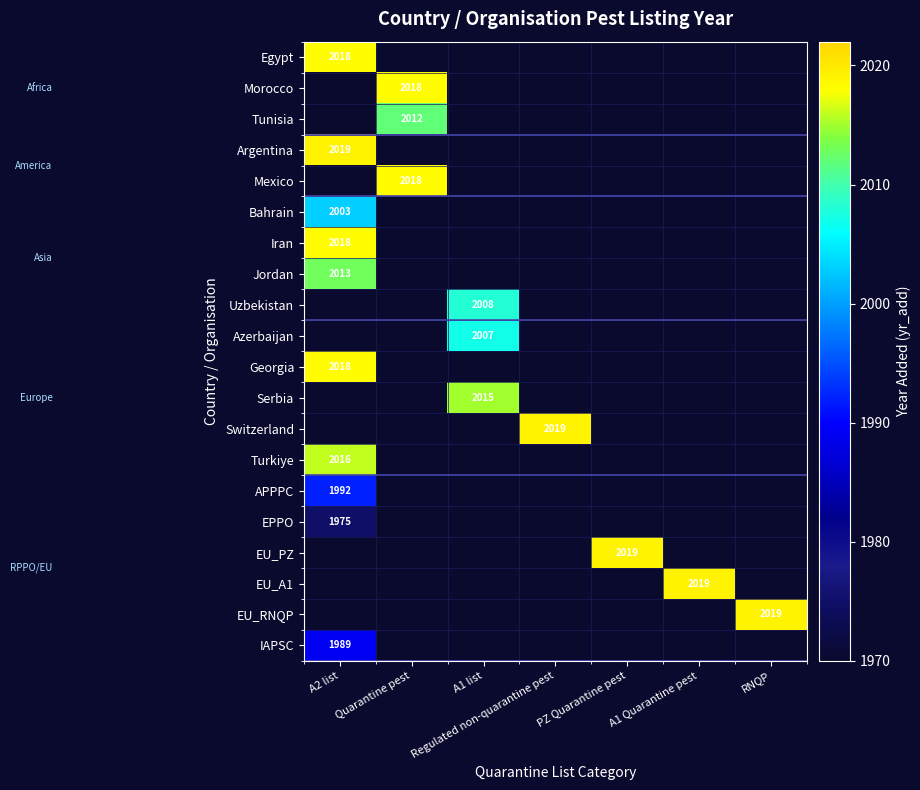

Count the number of categories in the chart.

7